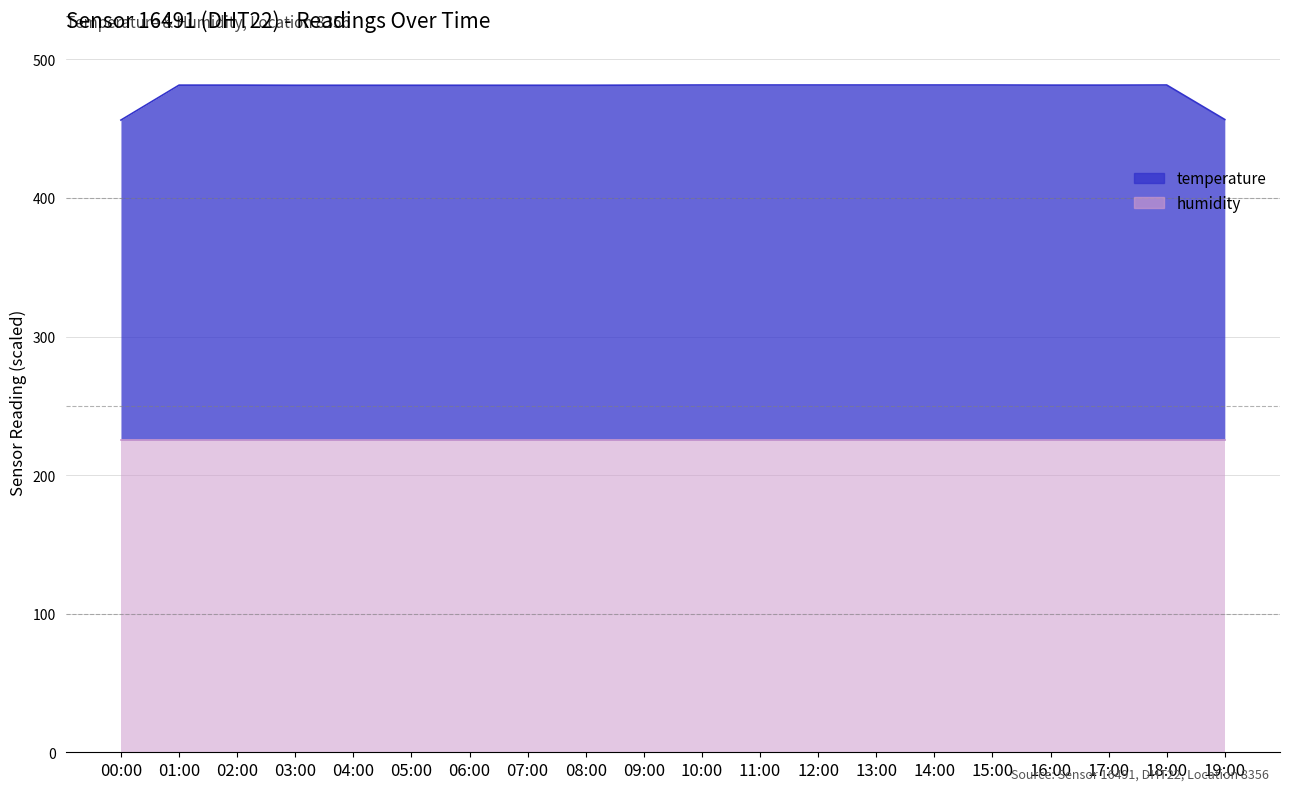

At which category does the chart reach its minimum across all series?

00:00